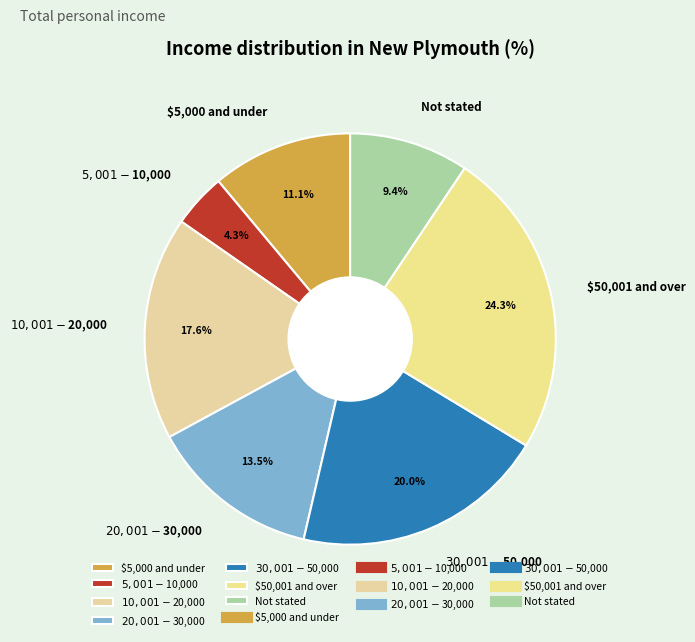

Is it true that $50,001 and over is 39% of the pie?

False